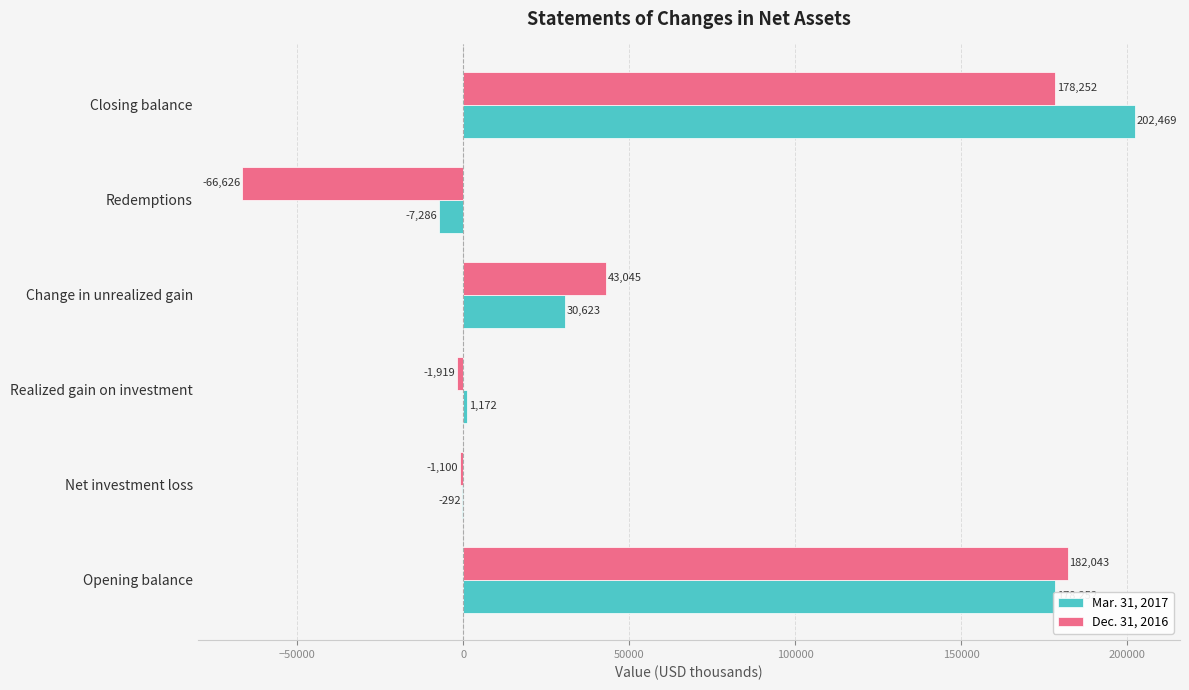

Which series changed the most between Opening balance and Net investment loss?

Dec. 31, 2016